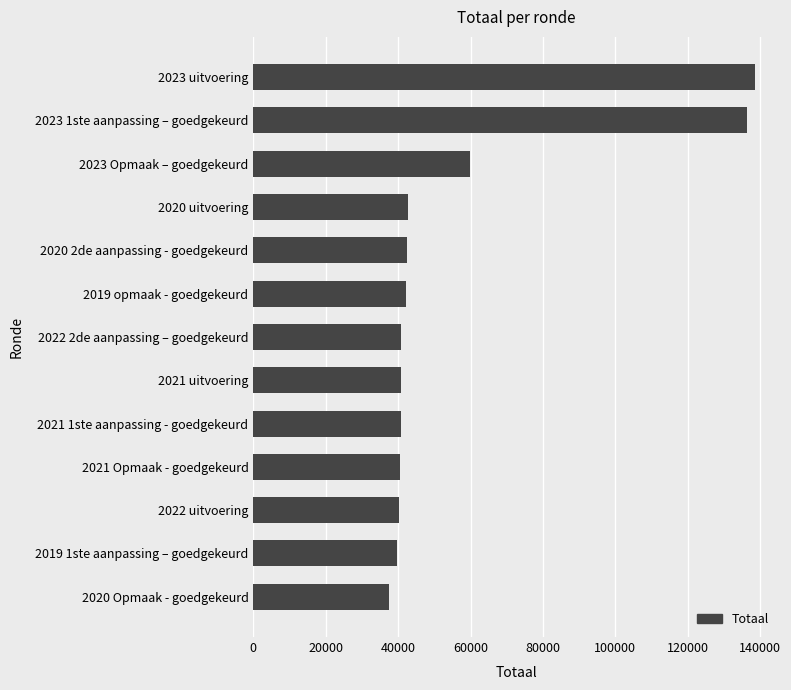

How many bars are there in total?

13